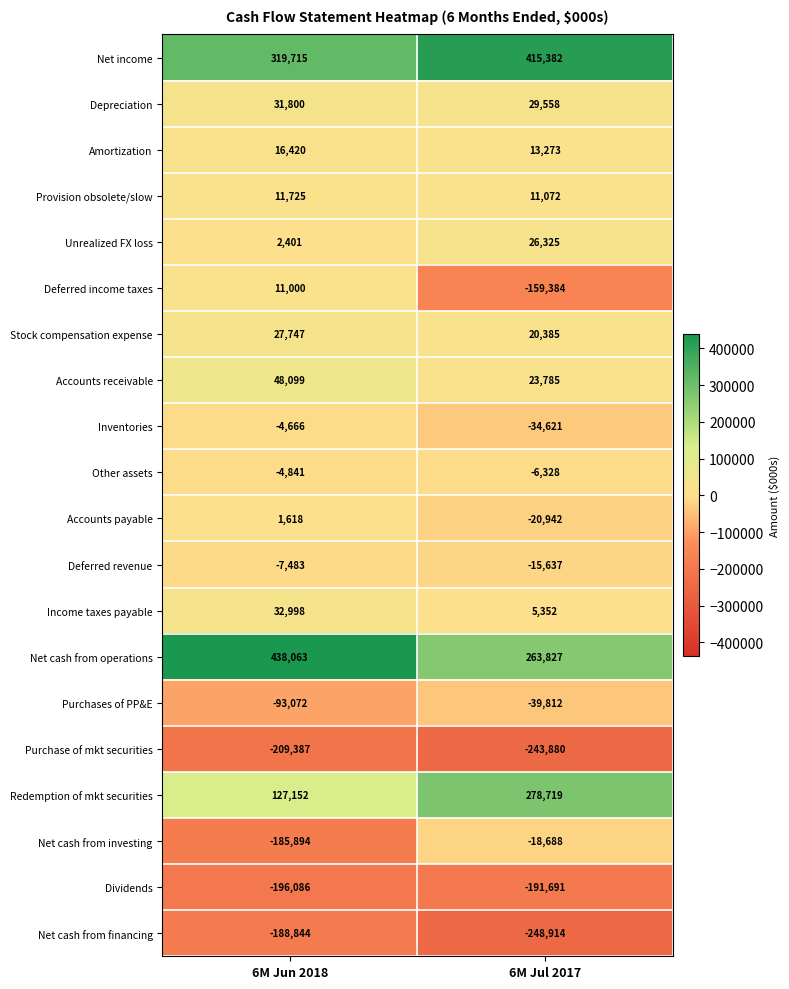

What is the average value of the Accounts payable series?

-9662